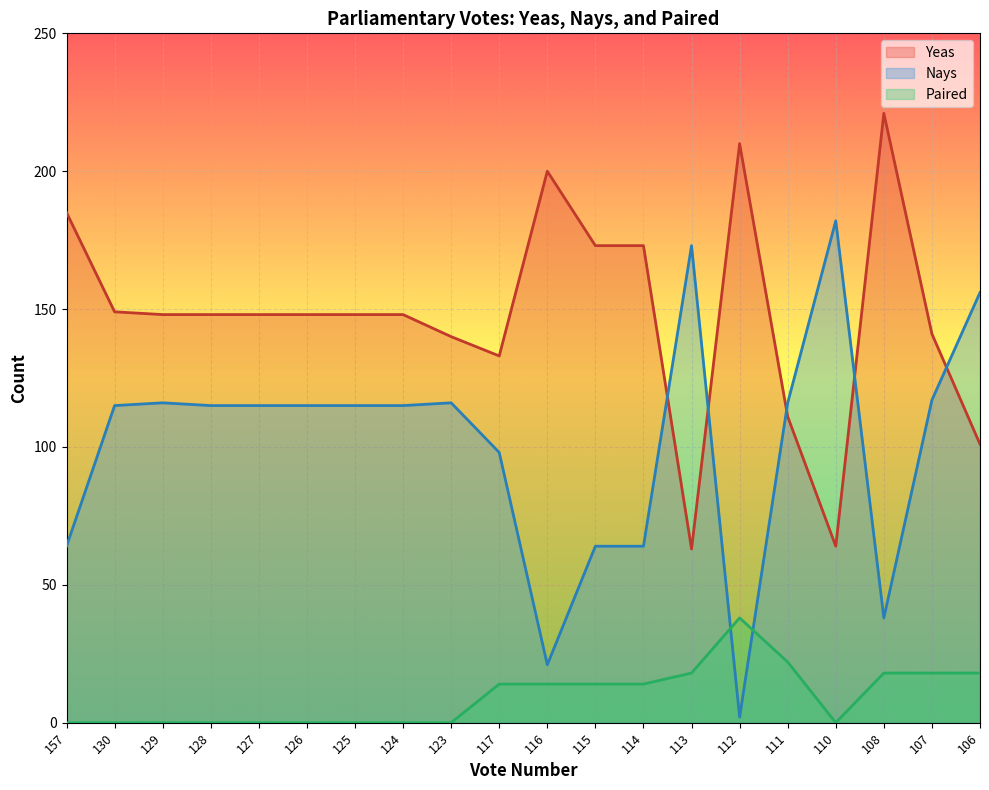

Which series has the widest spread of values?

Nays